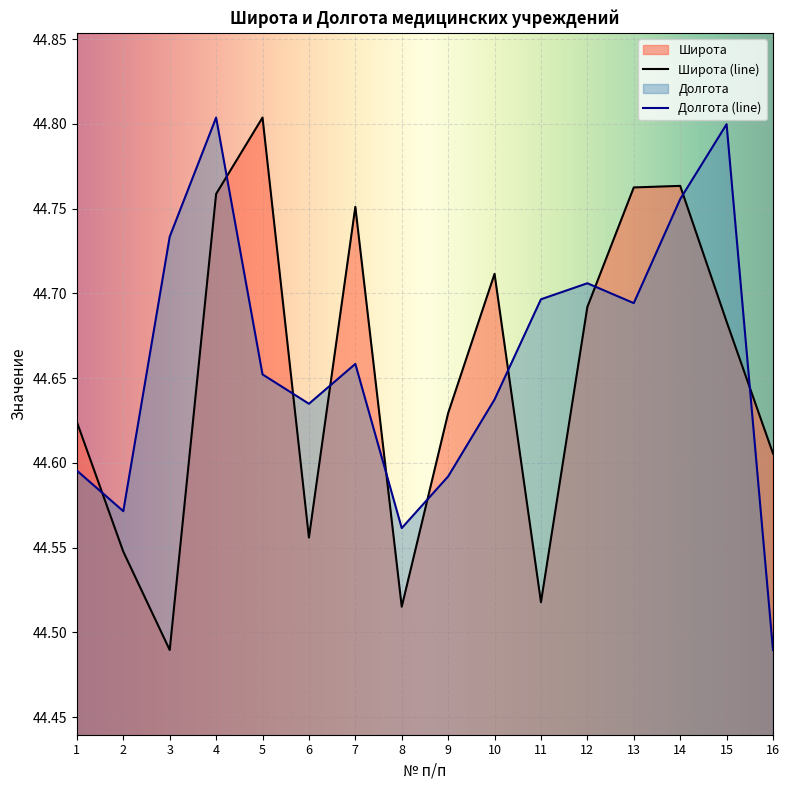

What is the difference between the Долгота values at 16 and 3?

0.2